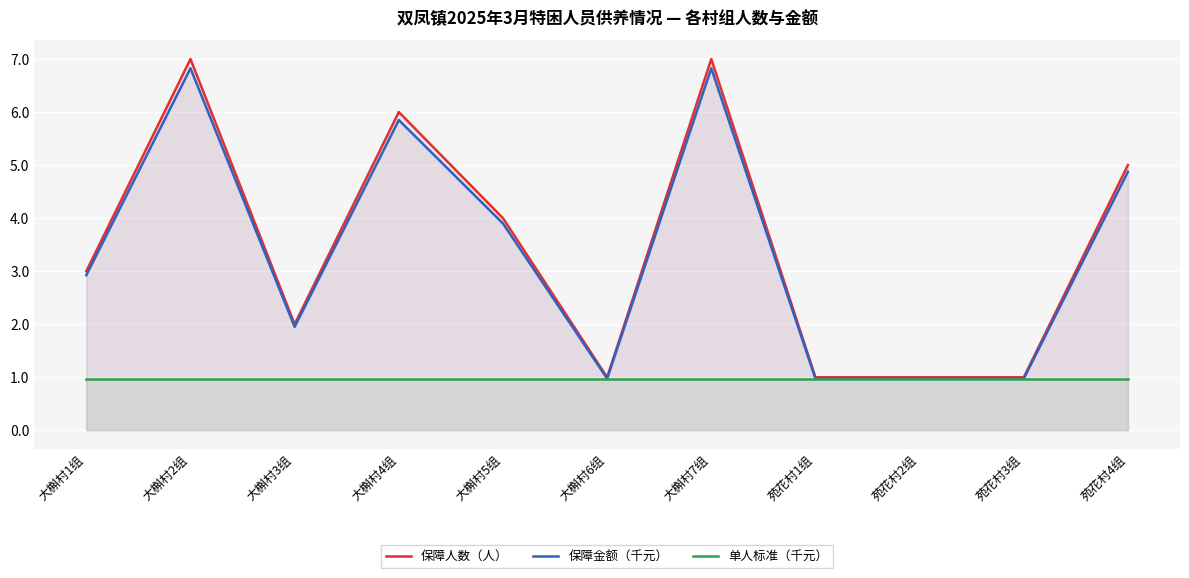

What is the difference between the 保障人数（人） values at 大槲村4组 and 大槲村1组?

3.0